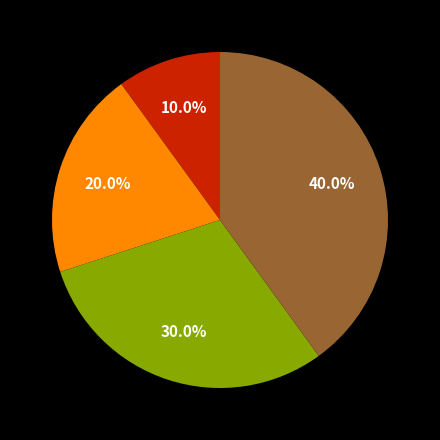

Is there a majority slice in this chart?

No